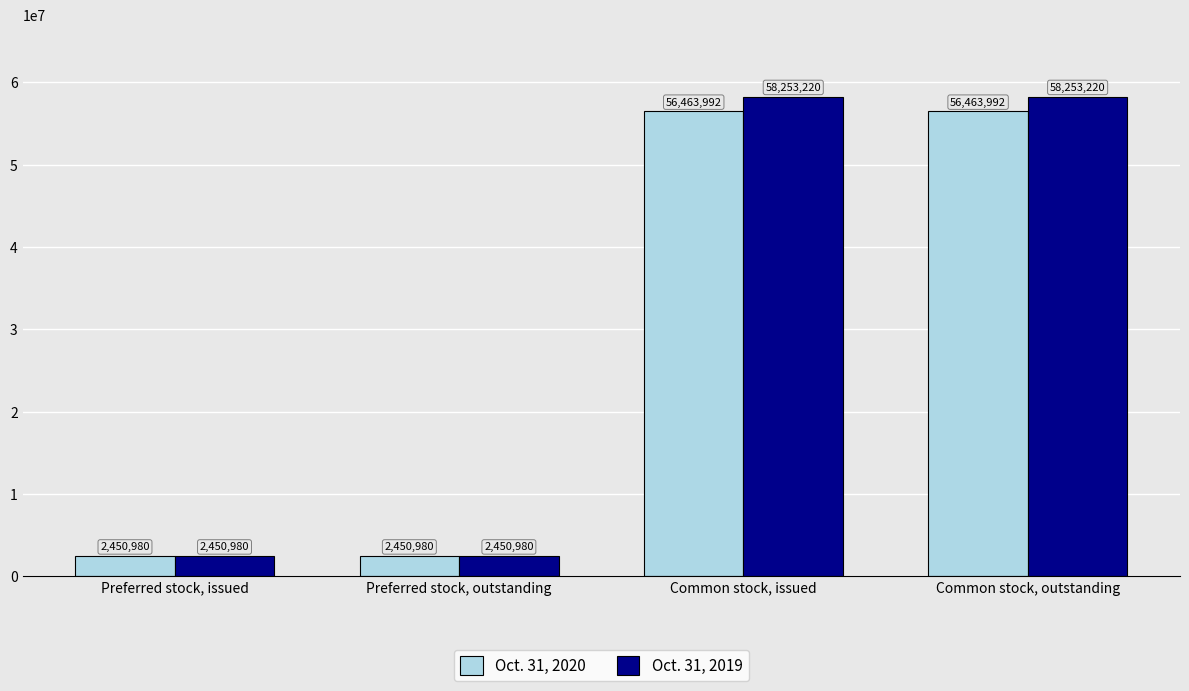

What is the difference between the highest and lowest values at Common stock, issued?

1789228